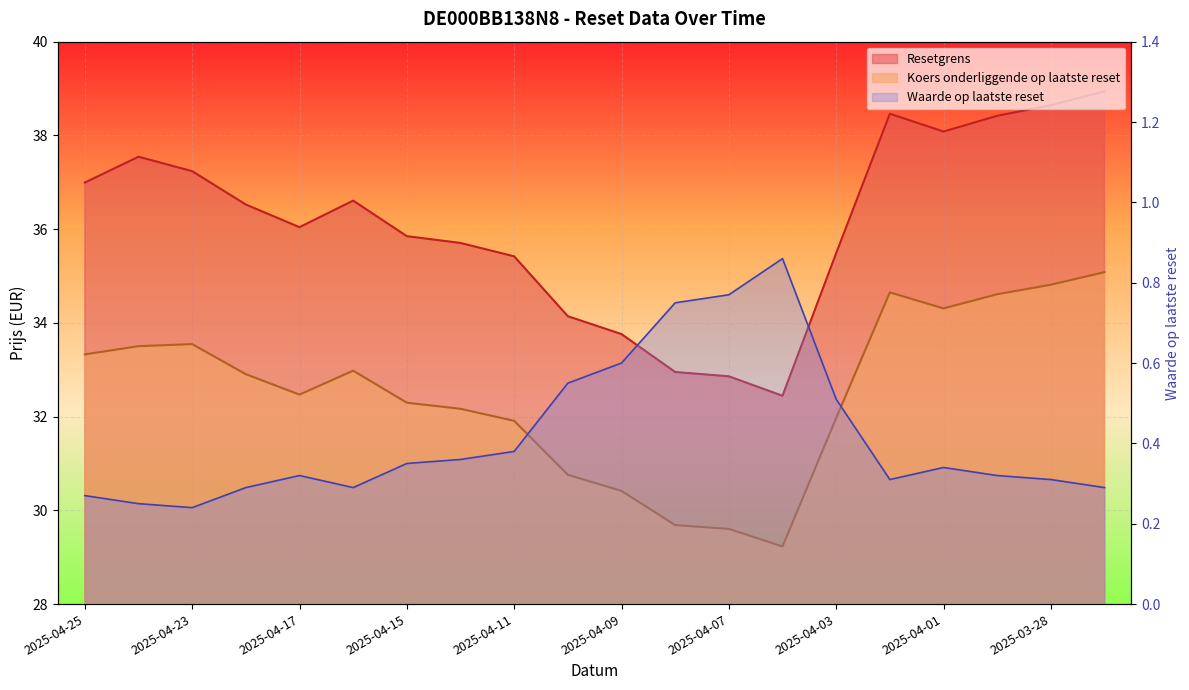

True or false: Resetgrens and Koers onderliggende op laatste reset cross at least once.

False